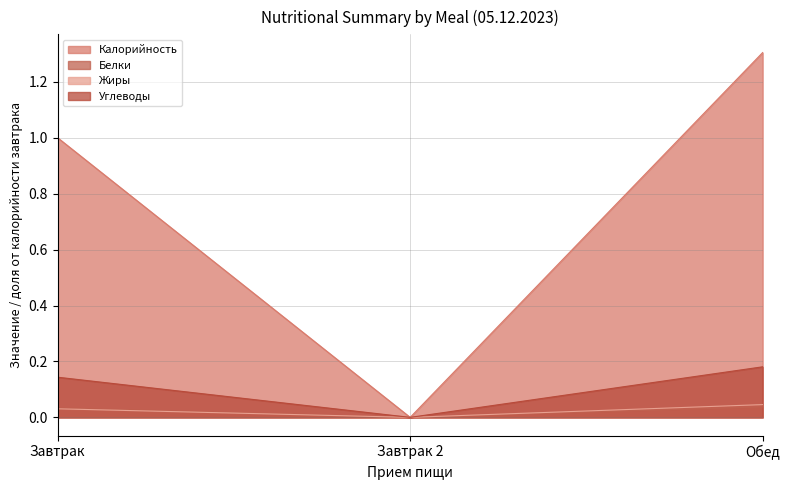

What is the value of the Углеводы point at the 1st from the left?

0.1